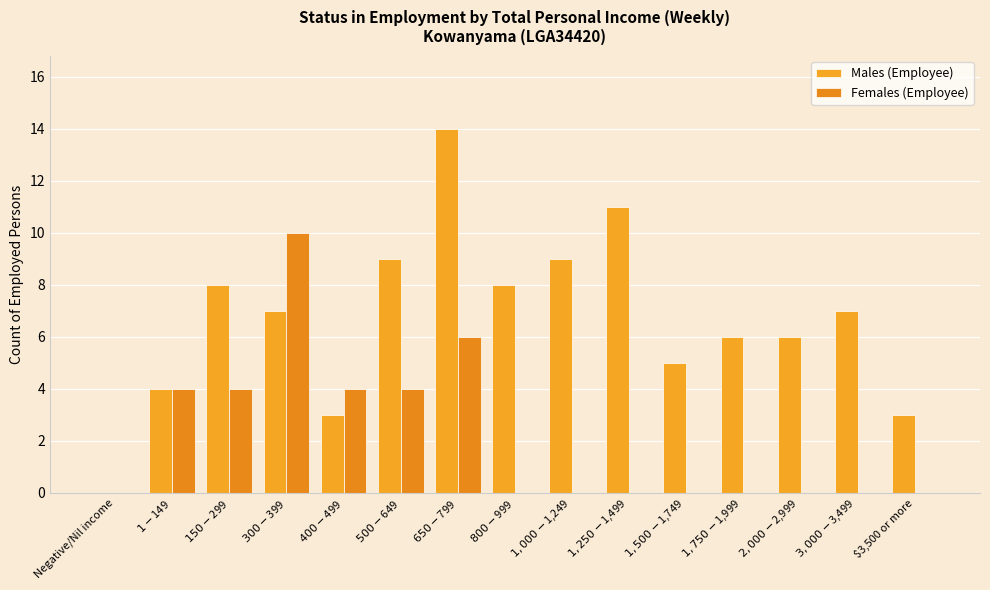

Reading left to right, what are all the values shown in this chart?

Males (Employee): 0	4	8	7	3	9	14	8	9	11	5	6	6	7	3
Females (Employee): 0	4	4	10	4	4	6	0	0	0	0	0	0	0	0